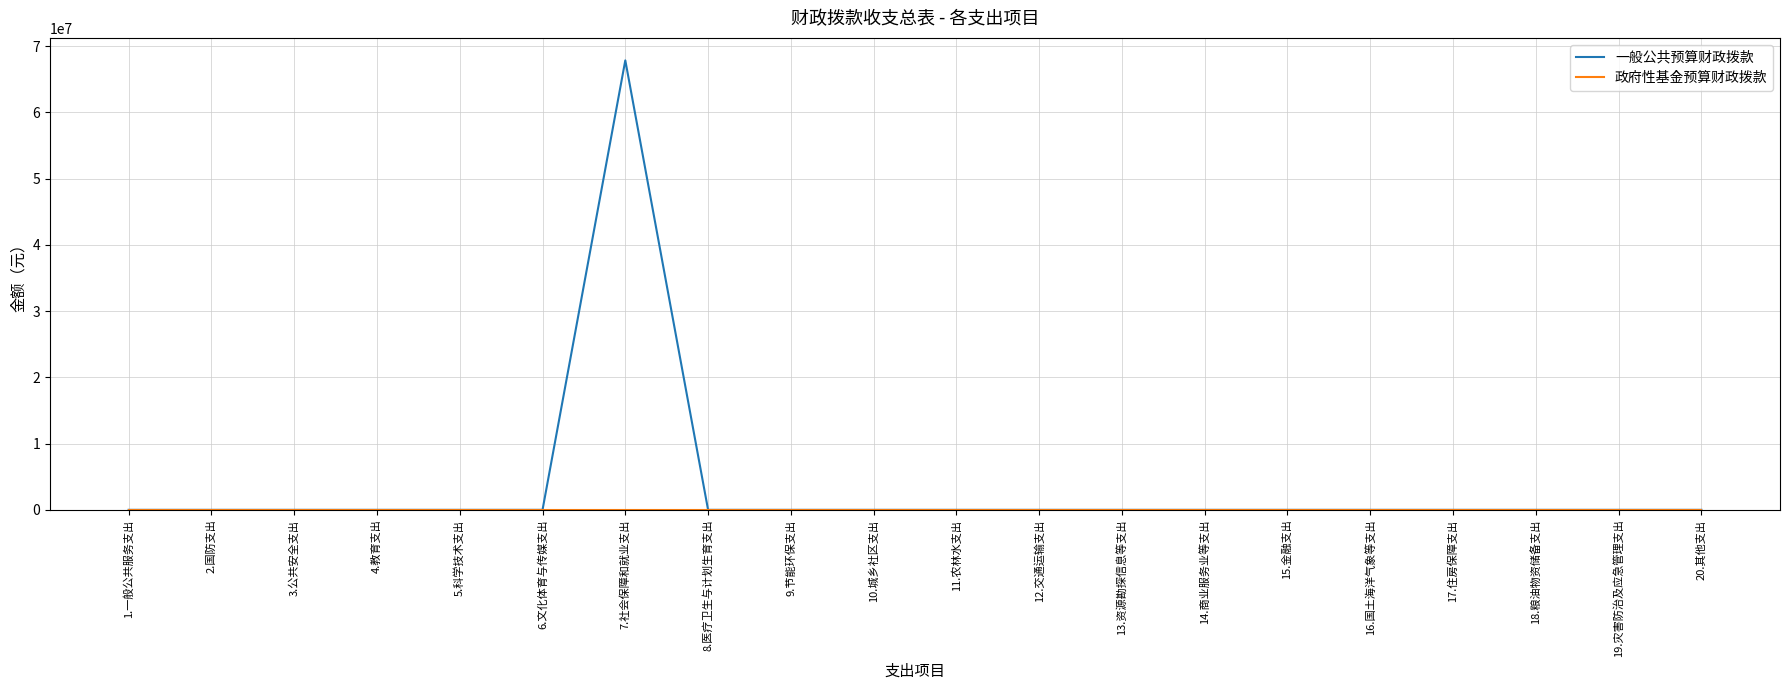

True or false: 一般公共预算财政拨款 has a value of 0 at 13.资源勘探信息等支出.

True